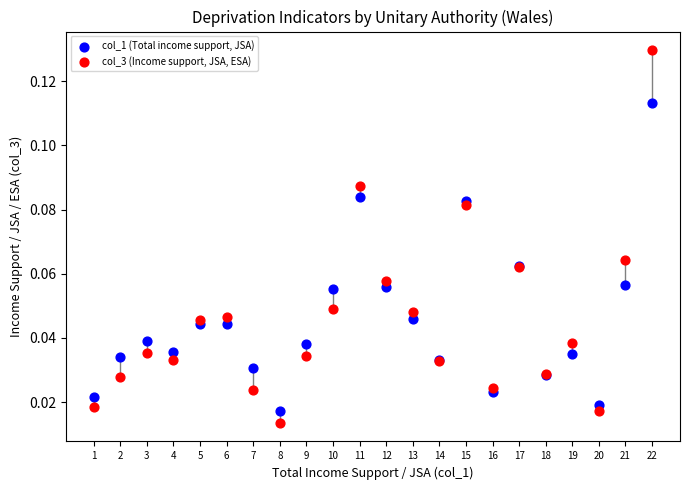

What are all the series names shown in the legend?

col_1 (Total income support, JSA), col_3 (Income support, JSA, ESA)